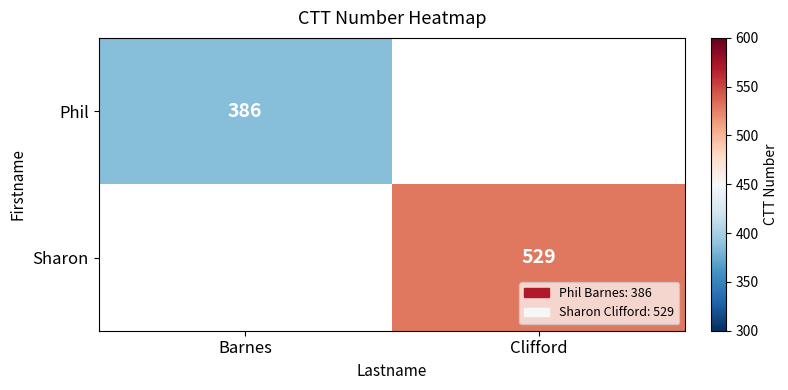

How many data points does each series have?

2